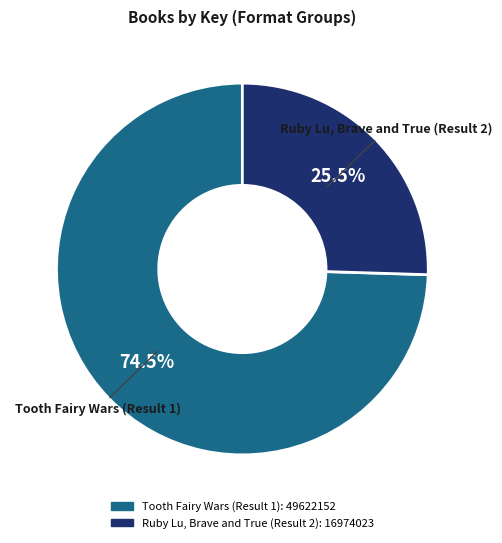

Count the number of slices in the pie.

2